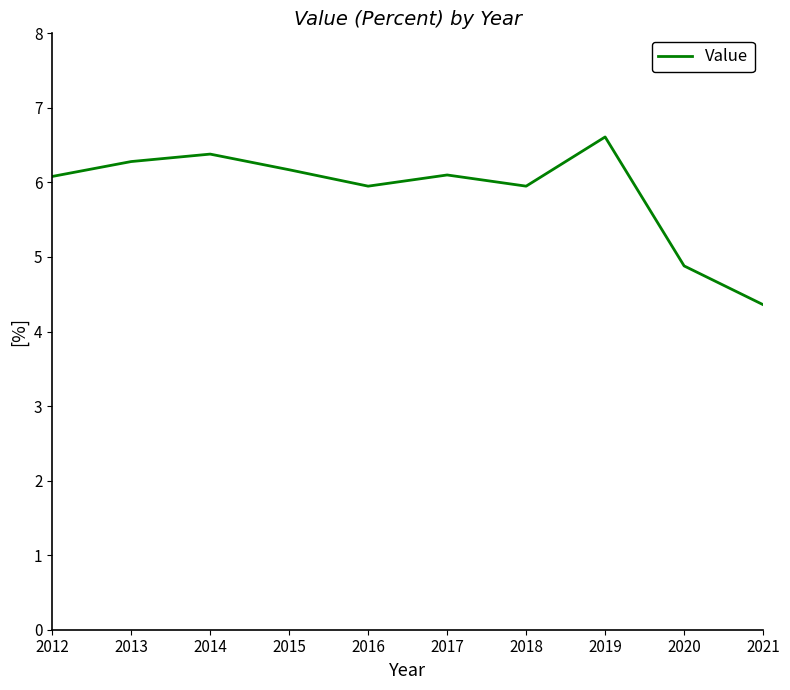

Which label corresponds to the smallest value in the chart?

2021